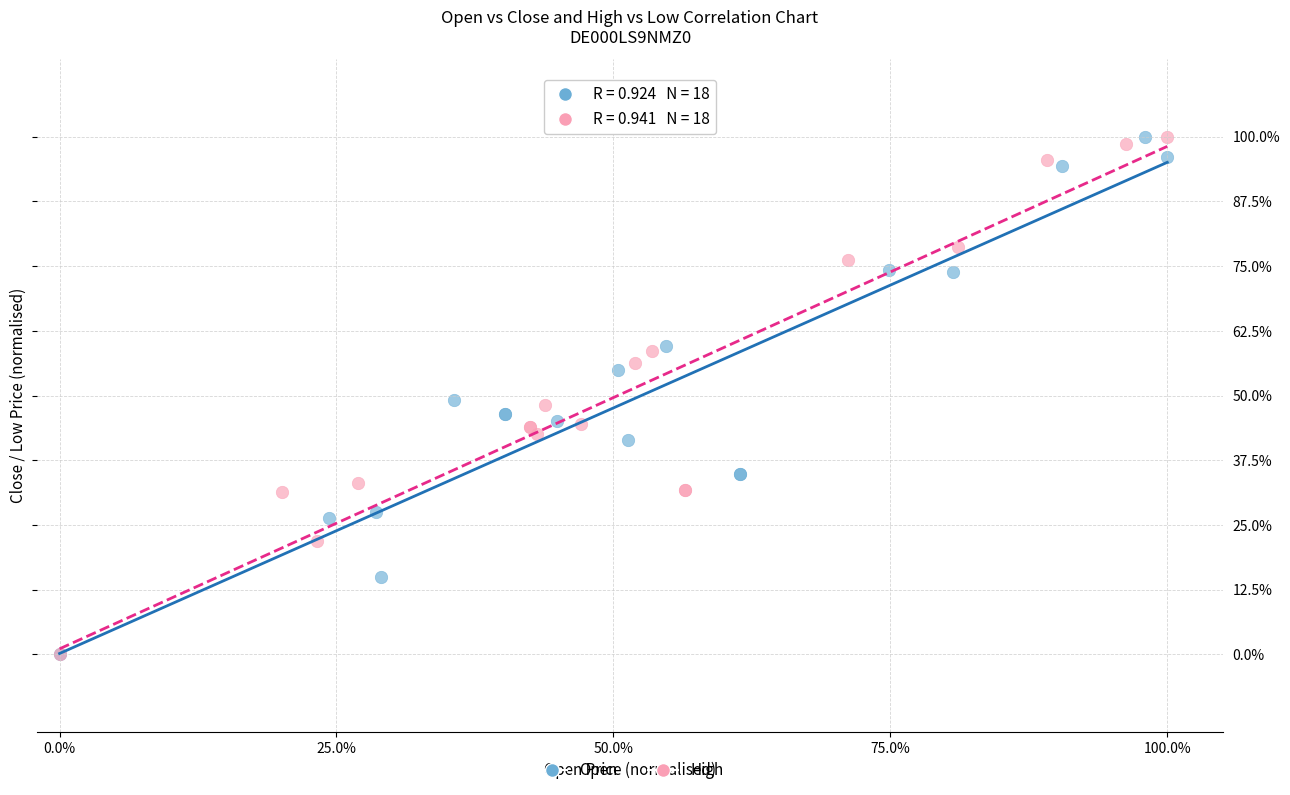

What are all the series names shown in the legend?

Open, High